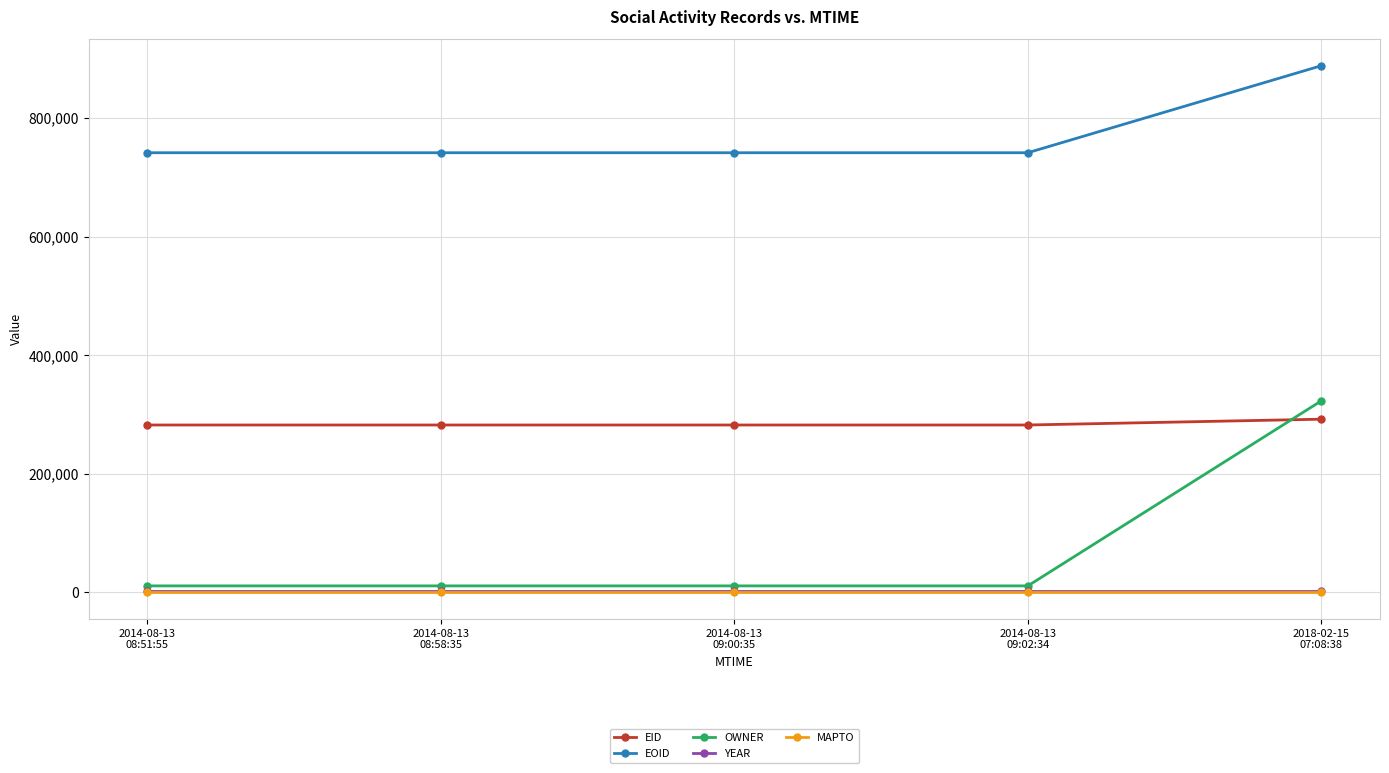

True or false: EOID and OWNER intersect in this chart.

False